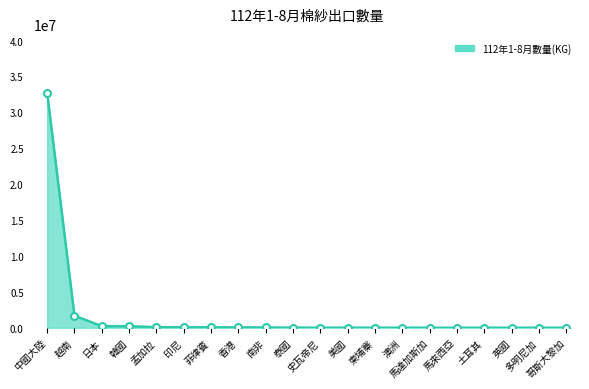

Where is the data nearest to the value 16372349?

越南